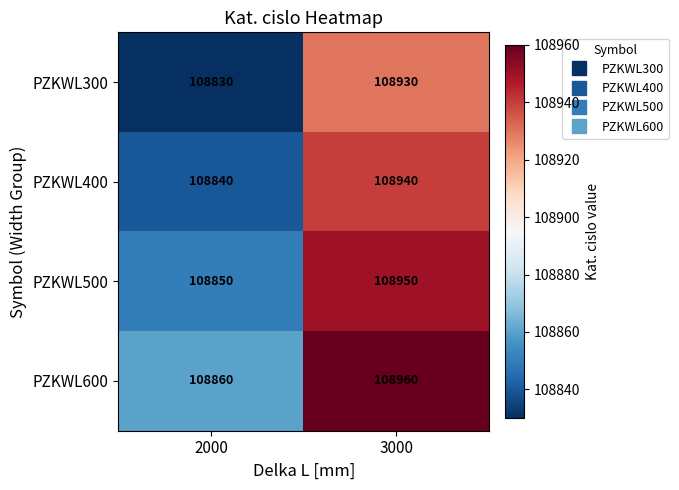

How many series are shown in this chart?

4